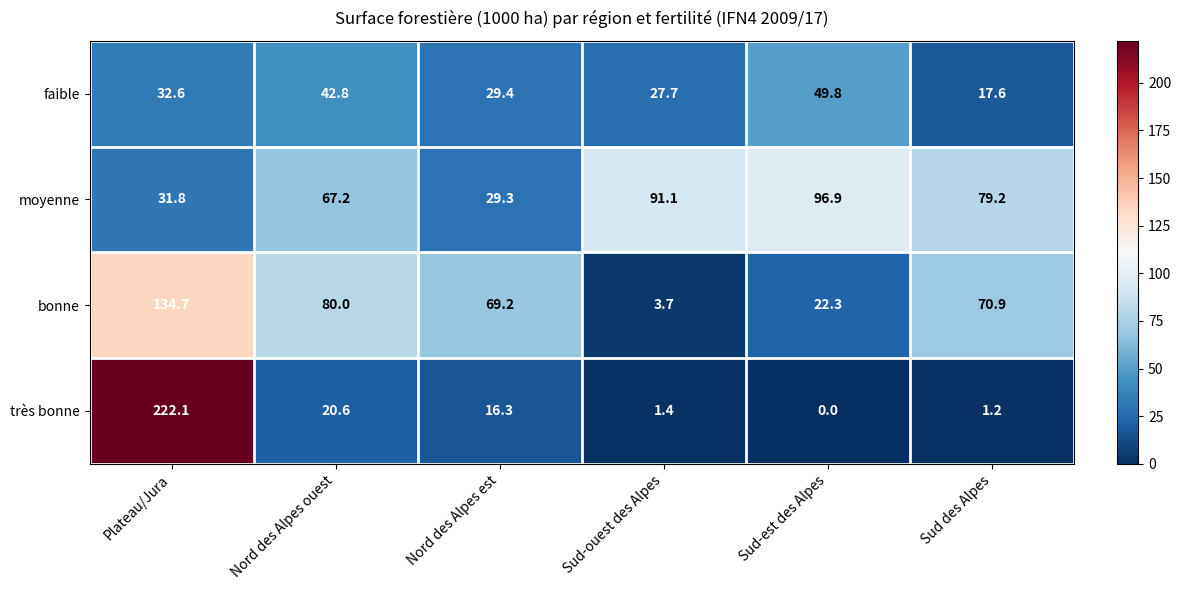

How many series are shown in this chart?

4